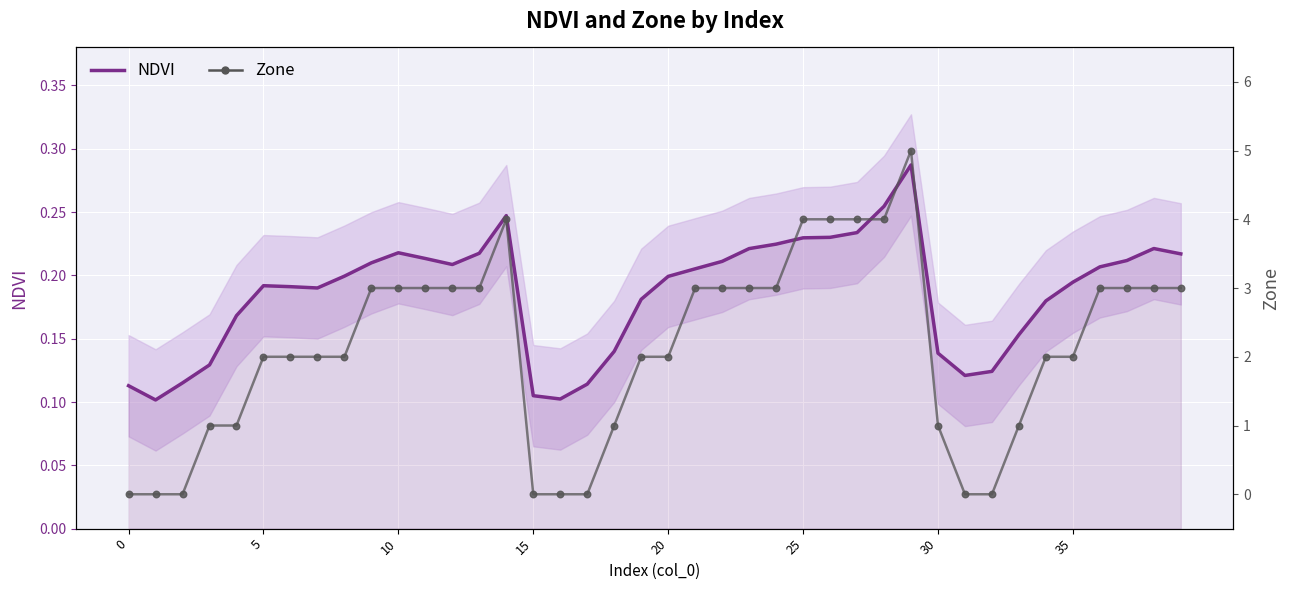

Which series has the widest spread of Y values?

Zone